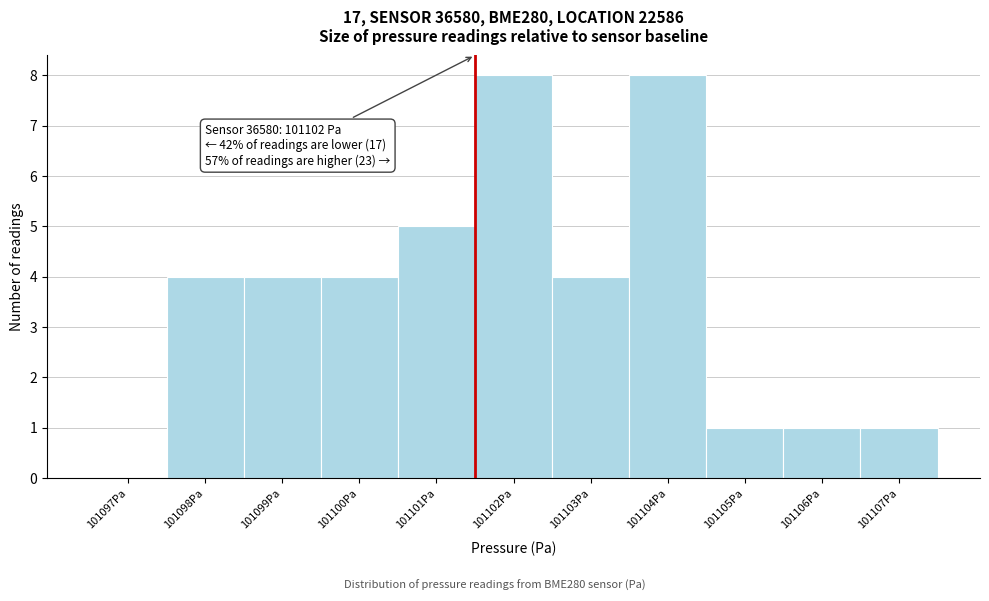

Reading left to right, what are all the values shown in this chart?

101097Pa=0	101098Pa=4	101099Pa=4	101100Pa=4	101101Pa=5	101102Pa=8	101103Pa=4	101104Pa=8	101105Pa=1	101106Pa=1	101107Pa=1